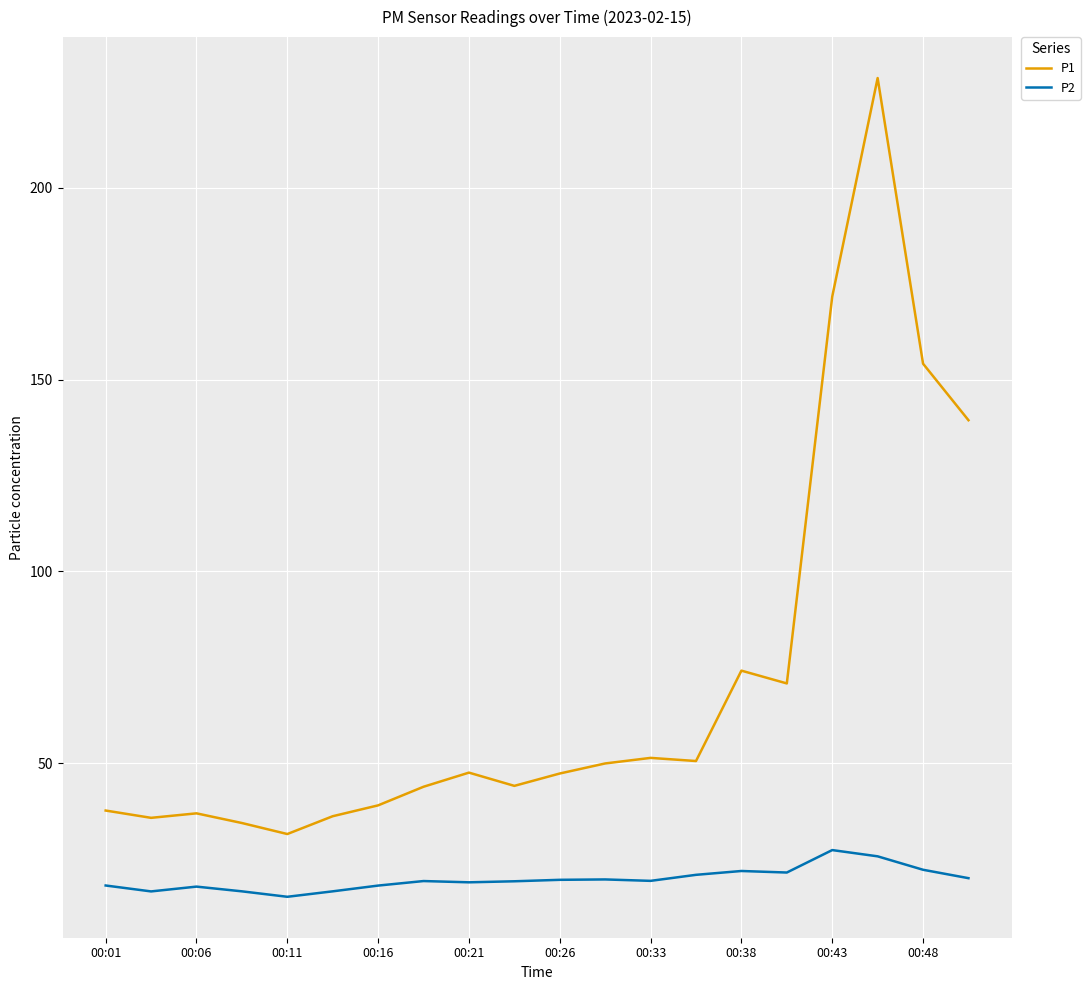

Rank the series by their average value, from highest to lowest.

P1, P2